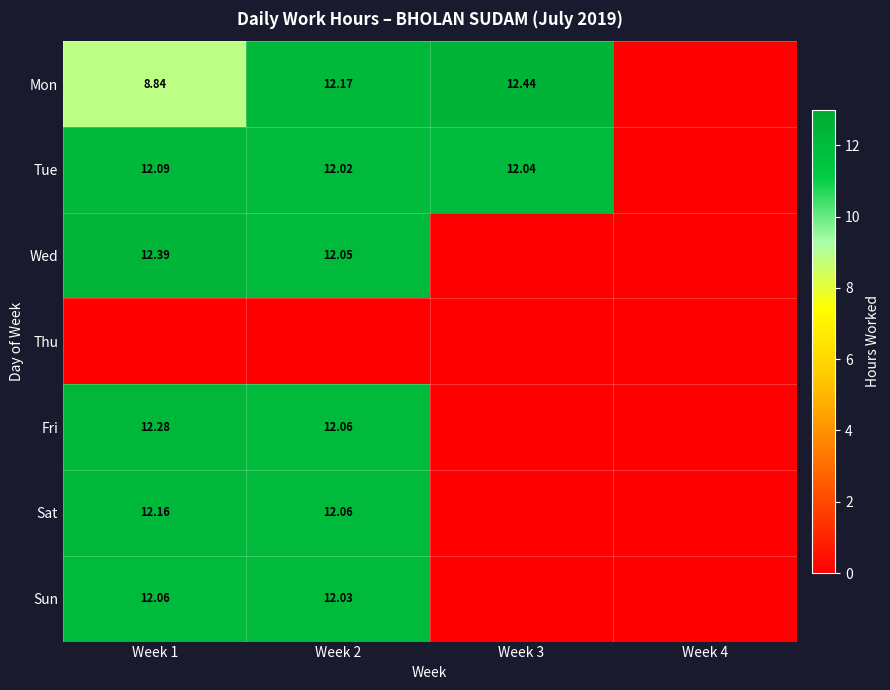

At which category does the chart reach its minimum across all series?

Week 4